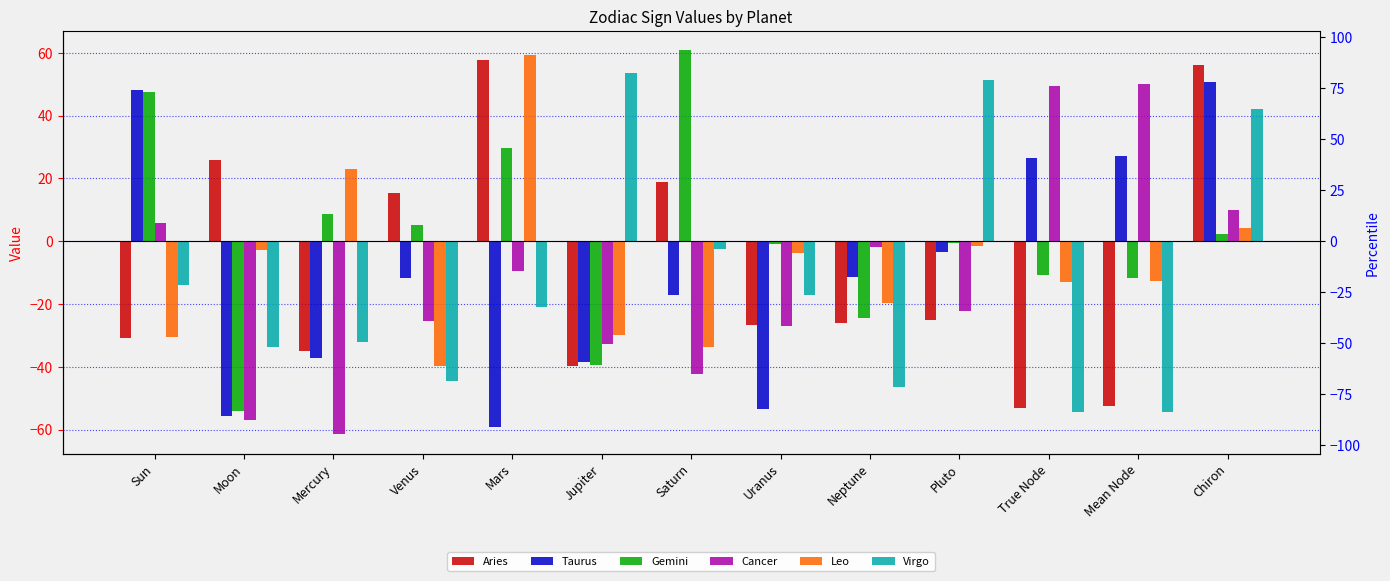

Which series has the largest total across all categories?

Gemini